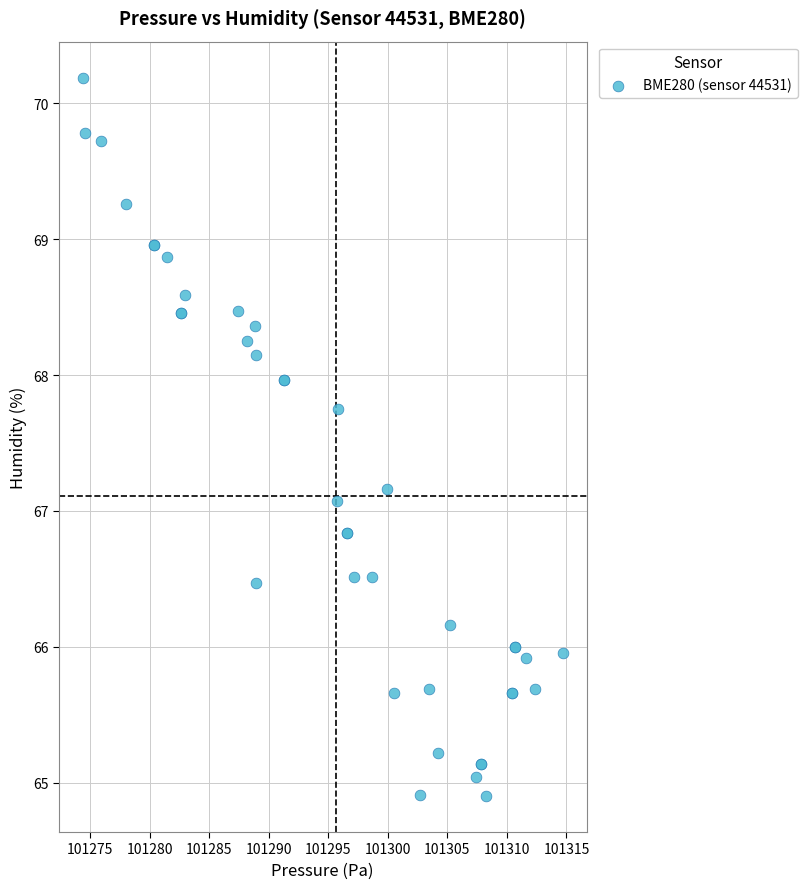

What Y value in the scatter plot is closest to 67?

67.1